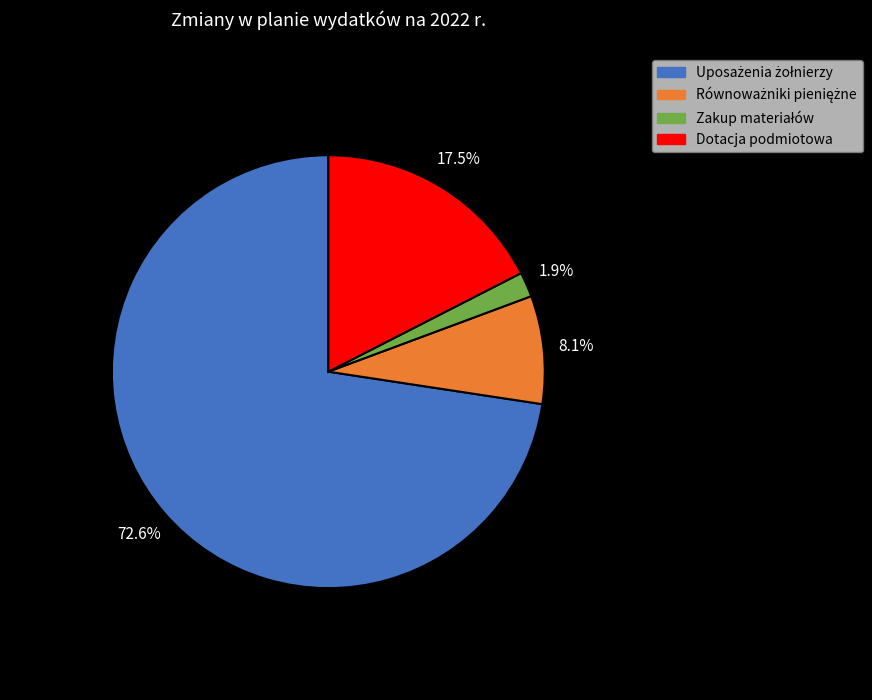

How many segments does this pie chart have?

4